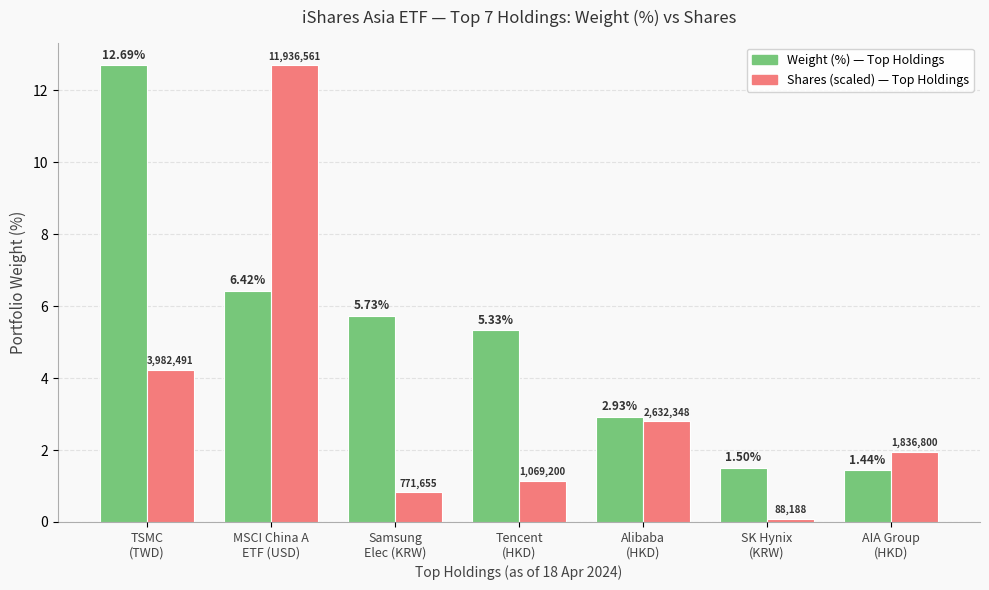

At Tencent
(HKD), list the series in order from smallest to largest.

Shares (scaled) — Top Holdings, Weight (%) — Top Holdings